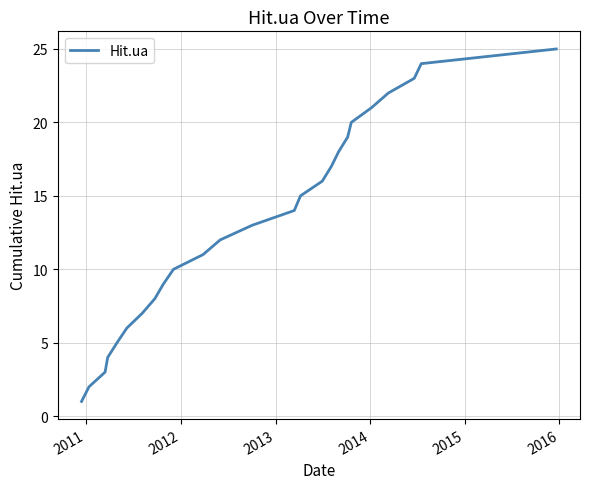

What is the difference between the maximum and minimum values?

24